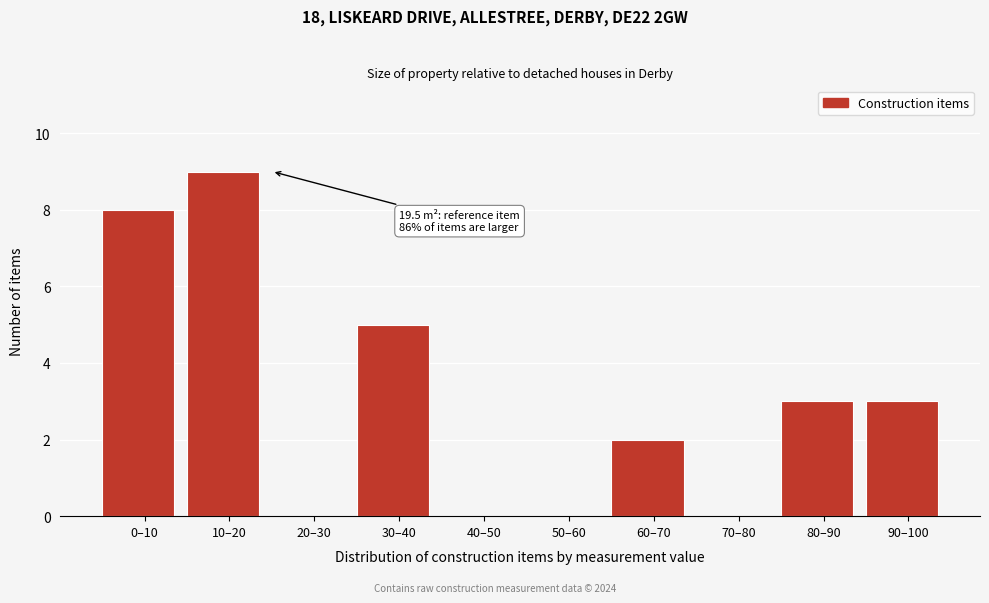

Reading right to left, extract all data points from this chart.

90–100=3	80–90=3	70–80=0	60–70=2	50–60=0	40–50=0	30–40=5	20–30=0	10–20=9	0–10=8